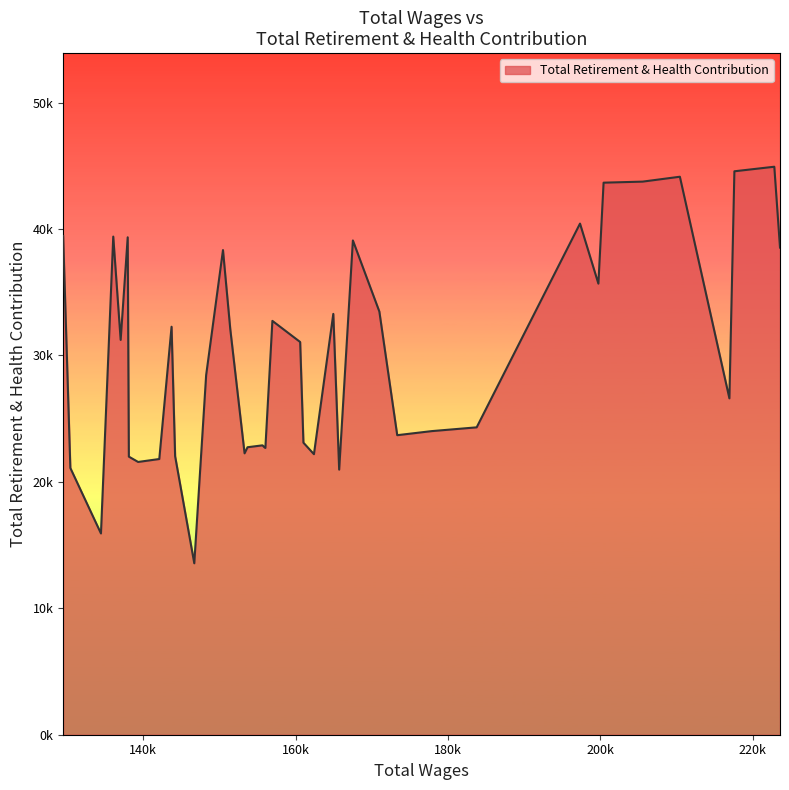

How many points are higher than both their immediate neighbors (excluding endpoints)?

11